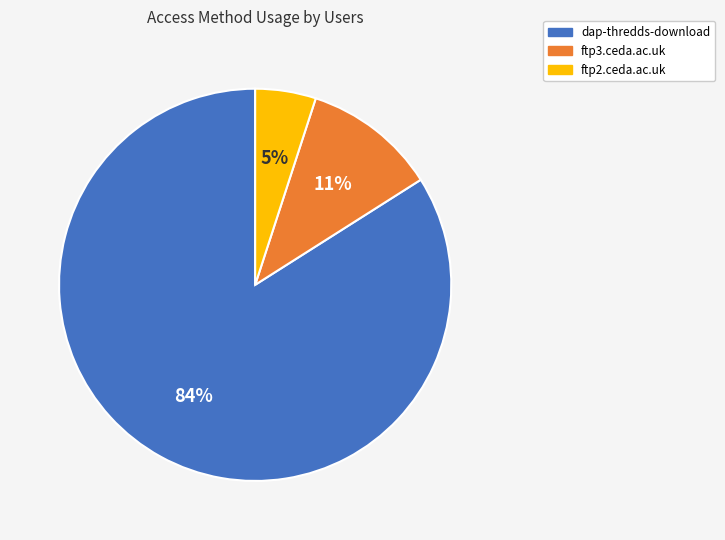

To the nearest percent, what is the combined percentage of ftp3.ceda.ac.uk and ftp2.ceda.ac.uk?

16%